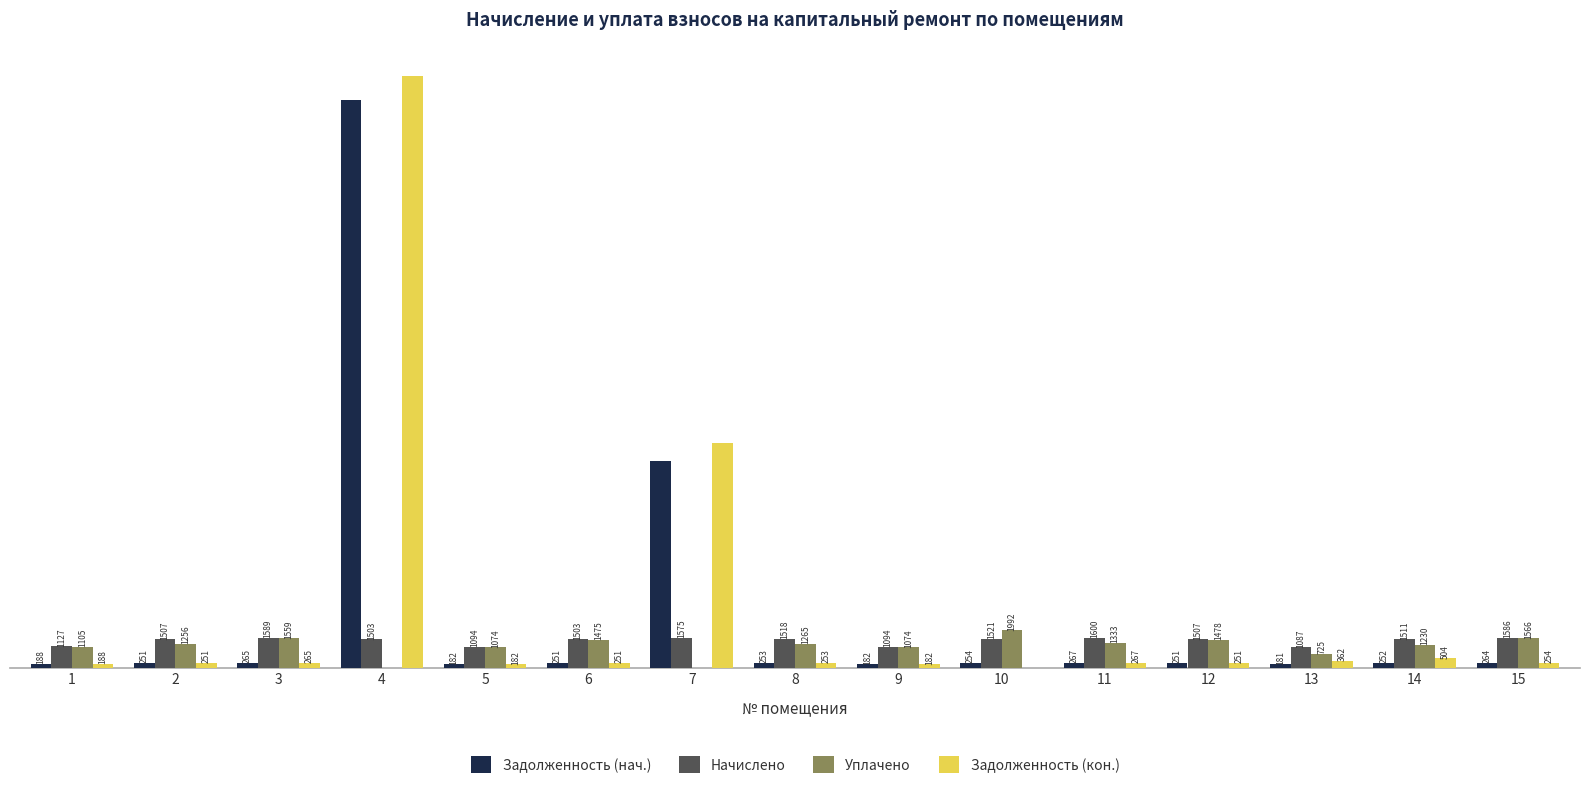

Is the value of Задолженность (кон.) at 2 greater than the value of Начислено at 3?

No